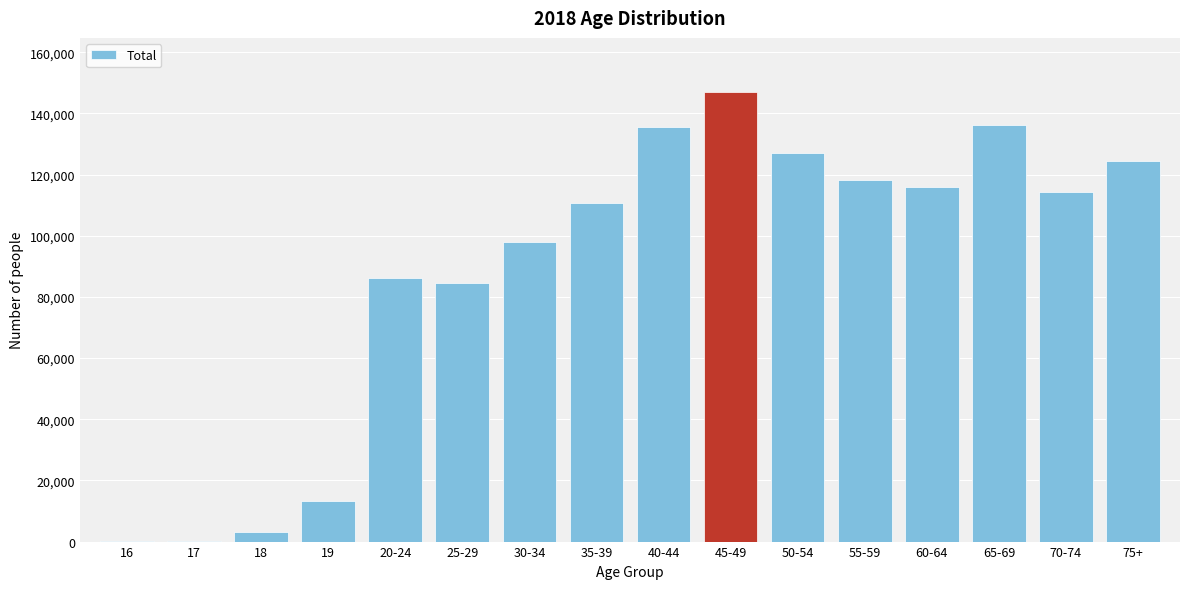

What is the greatest value displayed?

147069